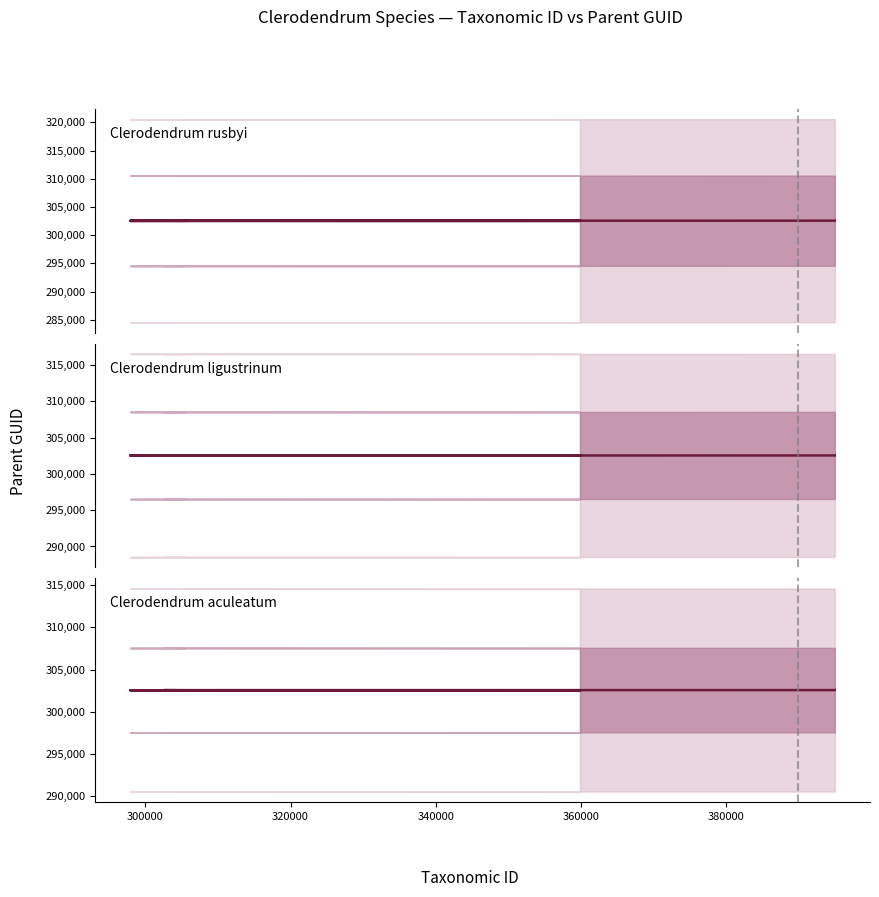

At which label is Clerodendrum aculeatum closest to 302562?

380000